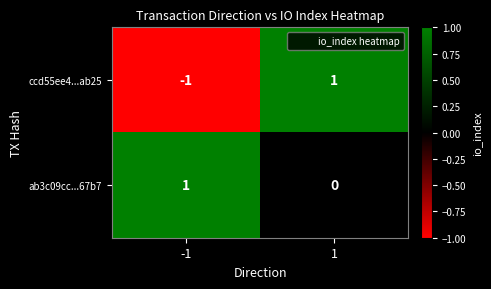

What is the minimum value shown in the chart?

-1